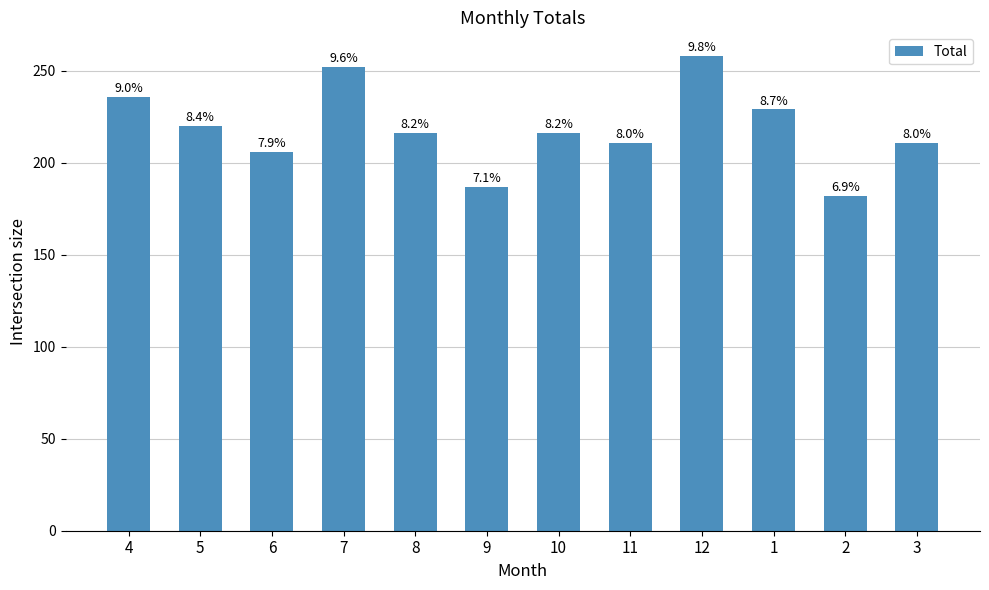

How many bars are there in total?

12